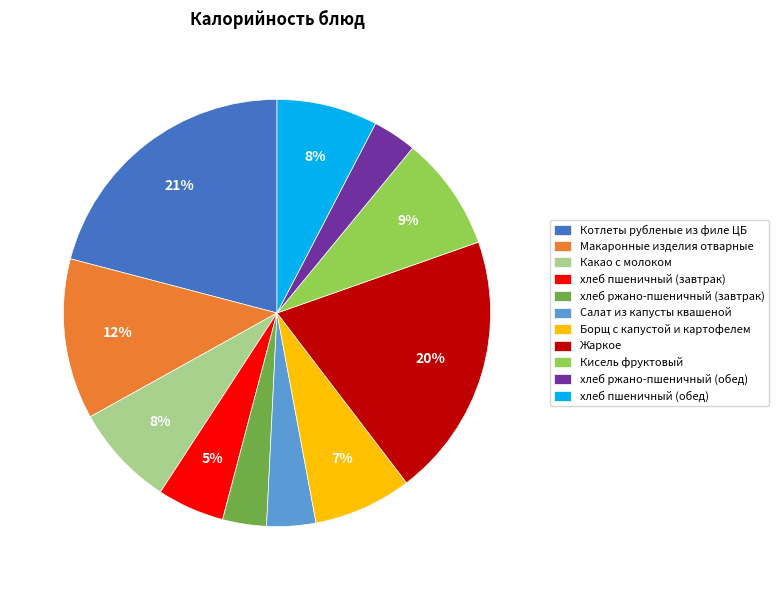

Is it true that хлеб ржано-пшеничный (завтрак) is 3% of the pie?

True